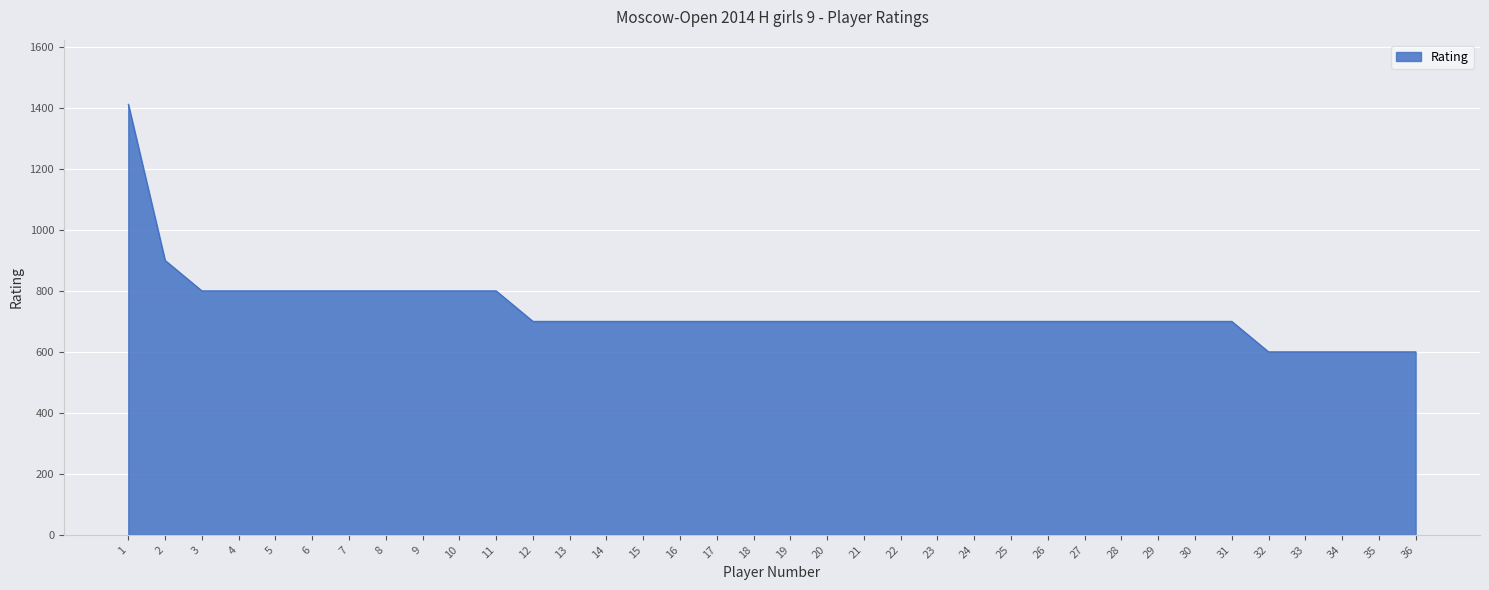

What is the ratio of the value at 3 to the value at 14?

1.1